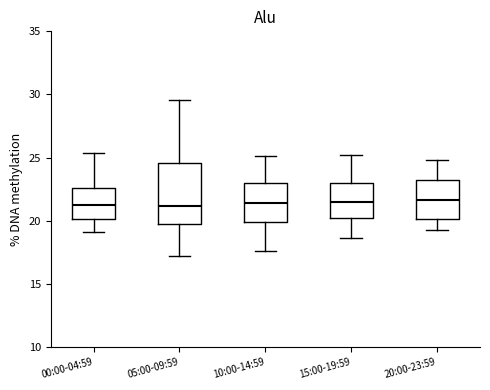

Reading left to right, transcribe this box plot: for each box, give where its median line is, the range the box spans, and where its two whiskers end, as read against the y-axis. The values are not printed on the chart, so give them approximately, as read against the axis.

00:00-04:59: median 21.5, box 20.0 to 22.5, whiskers 19.0 to 25.5
05:00-09:59: median 21.0, box 20.0 to 24.5, whiskers 17.0 to 29.5
10:00-14:59: median 21.5, box 20.0 to 23.0, whiskers 17.5 to 25.0
15:00-19:59: median 21.5, box 20.5 to 23.0, whiskers 18.5 to 25.0
20:00-23:59: median 21.5, box 20.0 to 23.0, whiskers 19.5 to 25.0